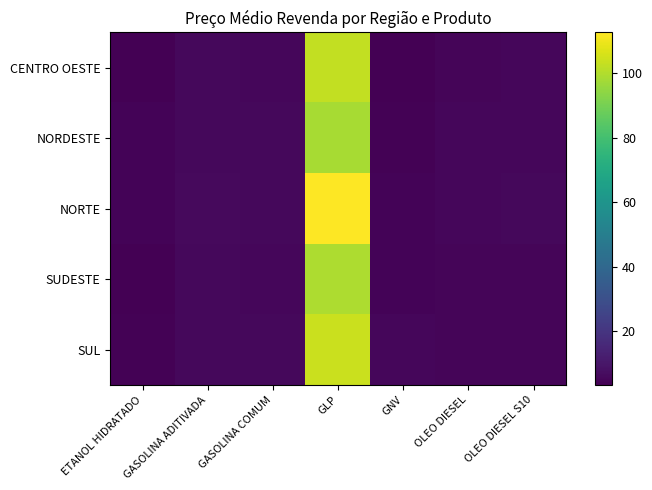

What is the spread (max minus min) of values at GLP?

14.1